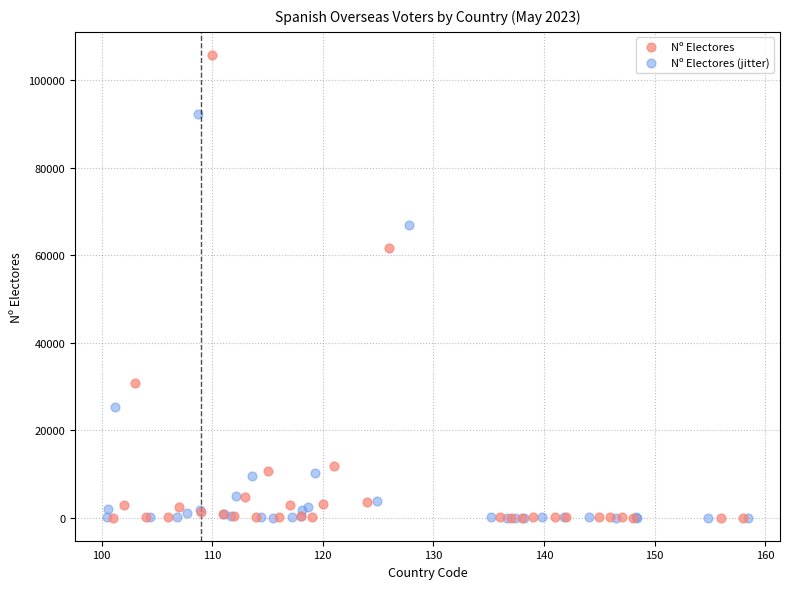

Which series reaches the maximum Y coordinate?

Nº Electores